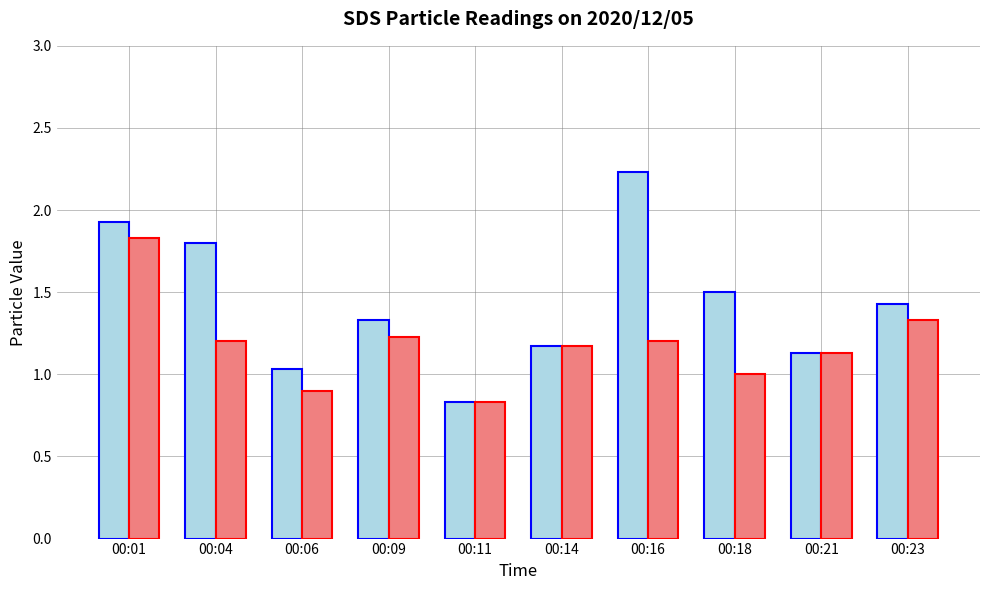

Count the number of categories in the chart.

10